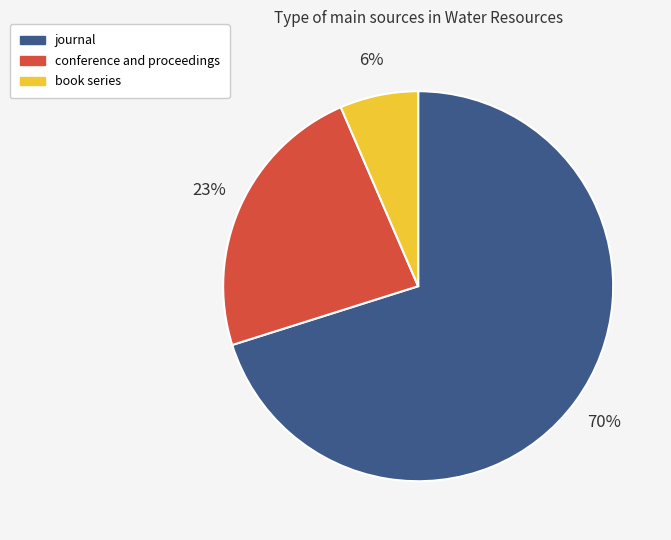

Is it true that conference and proceedings is 23% of the pie?

True